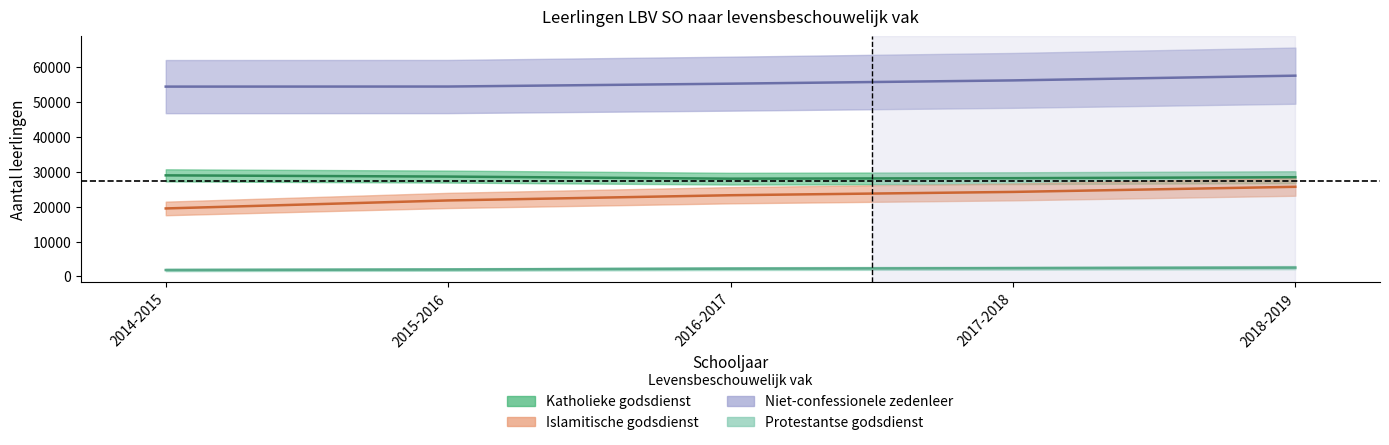

What are all the series names shown in the legend?

Katholieke godsdienst, Islamitische godsdienst, Niet-confessionele zedenleer, Protestantse godsdienst